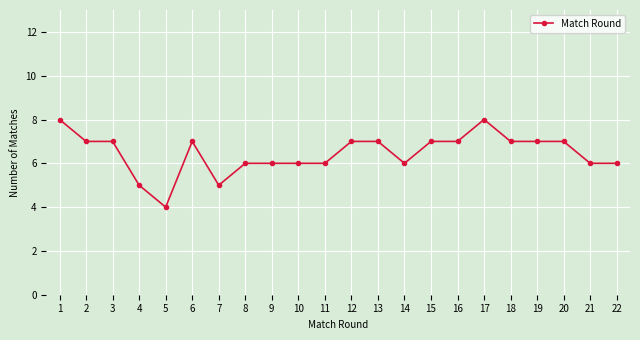

The value at 22 is 9. True or false?

False